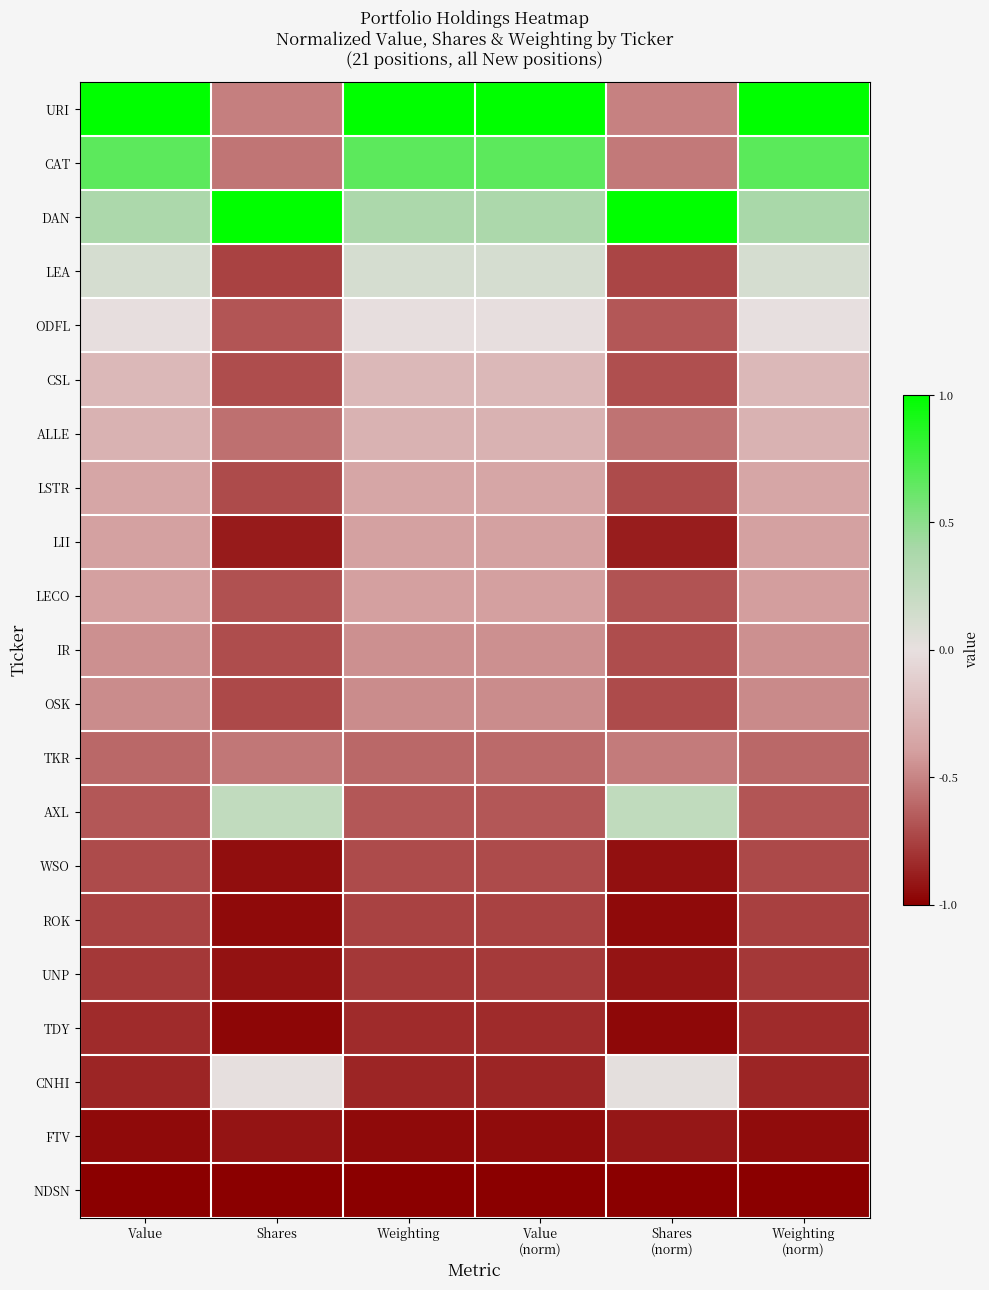

Reading left to right, what are all the values shown in this chart?

URI: Value=1.0	Shares=-0.5	Weighting=1.0	Value
(norm)=1.0	Shares
(norm)=-0.5	Weighting
(norm)=1.0
CAT: Value=0.7	Shares=-0.6	Weighting=0.7	Value
(norm)=0.7	Shares
(norm)=-0.5	Weighting
(norm)=0.7
DAN: Value=0.4	Shares=1.0	Weighting=0.4	Value
(norm)=0.4	Shares
(norm)=1.0	Weighting
(norm)=0.4
LEA: Value=0.1	Shares=-0.7	Weighting=0.1	Value
(norm)=0.1	Shares
(norm)=-0.7	Weighting
(norm)=0.1
ODFL: Value=-0.0	Shares=-0.7	Weighting=-0.0	Value
(norm)=-0.0	Shares
(norm)=-0.7	Weighting
(norm)=-0.0
CSL: Value=-0.2	Shares=-0.7	Weighting=-0.2	Value
(norm)=-0.2	Shares
(norm)=-0.7	Weighting
(norm)=-0.2
ALLE: Value=-0.3	Shares=-0.6	Weighting=-0.3	Value
(norm)=-0.3	Shares
(norm)=-0.6	Weighting
(norm)=-0.3
LSTR: Value=-0.4	Shares=-0.7	Weighting=-0.4	Value
(norm)=-0.4	Shares
(norm)=-0.7	Weighting
(norm)=-0.4
LII: Value=-0.4	Shares=-0.9	Weighting=-0.4	Value
(norm)=-0.4	Shares
(norm)=-0.9	Weighting
(norm)=-0.4
LECO: Value=-0.4	Shares=-0.7	Weighting=-0.4	Value
(norm)=-0.4	Shares
(norm)=-0.7	Weighting
(norm)=-0.4
IR: Value=-0.5	Shares=-0.7	Weighting=-0.5	Value
(norm)=-0.5	Shares
(norm)=-0.7	Weighting
(norm)=-0.5
OSK: Value=-0.5	Shares=-0.7	Weighting=-0.5	Value
(norm)=-0.5	Shares
(norm)=-0.7	Weighting
(norm)=-0.5
TKR: Value=-0.6	Shares=-0.5	Weighting=-0.6	Value
(norm)=-0.6	Shares
(norm)=-0.5	Weighting
(norm)=-0.6
AXL: Value=-0.7	Shares=0.2	Weighting=-0.7	Value
(norm)=-0.7	Shares
(norm)=0.2	Weighting
(norm)=-0.7
WSO: Value=-0.7	Shares=-0.9	Weighting=-0.7	Value
(norm)=-0.7	Shares
(norm)=-0.9	Weighting
(norm)=-0.7
ROK: Value=-0.7	Shares=-1.0	Weighting=-0.7	Value
(norm)=-0.7	Shares
(norm)=-1.0	Weighting
(norm)=-0.8
UNP: Value=-0.8	Shares=-0.9	Weighting=-0.8	Value
(norm)=-0.8	Shares
(norm)=-0.9	Weighting
(norm)=-0.8
TDY: Value=-0.8	Shares=-1.0	Weighting=-0.8	Value
(norm)=-0.8	Shares
(norm)=-1.0	Weighting
(norm)=-0.8
CNHI: Value=-0.9	Shares=0.0	Weighting=-0.9	Value
(norm)=-0.9	Shares
(norm)=0.0	Weighting
(norm)=-0.9
FTV: Value=-1.0	Shares=-0.9	Weighting=-1.0	Value
(norm)=-1.0	Shares
(norm)=-0.9	Weighting
(norm)=-0.9
NDSN: Value=-1.0	Shares=-1.0	Weighting=-1.0	Value
(norm)=-1.0	Shares
(norm)=-1.0	Weighting
(norm)=-1.0